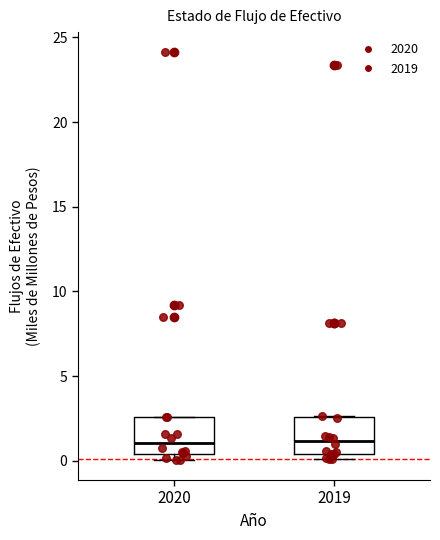

Reading left to right, transcribe this box plot: for each box, give where its median line is, the range the box spans, and where its two whiskers end, as read against the y-axis. The values are not printed on the chart, so give them approximately, as read against the axis.

2020: median 1.0, box 0.5 to 2.5, whiskers 0.0 to 2.5
2019: median 1.0, box 0.5 to 2.5, whiskers 0.0 to 2.5